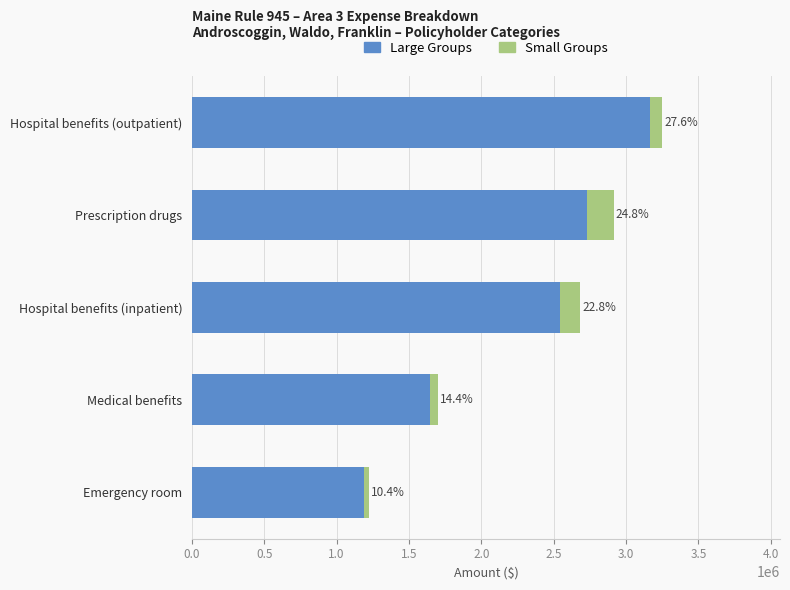

What are all the series names shown in the legend?

Large Groups, Small Groups